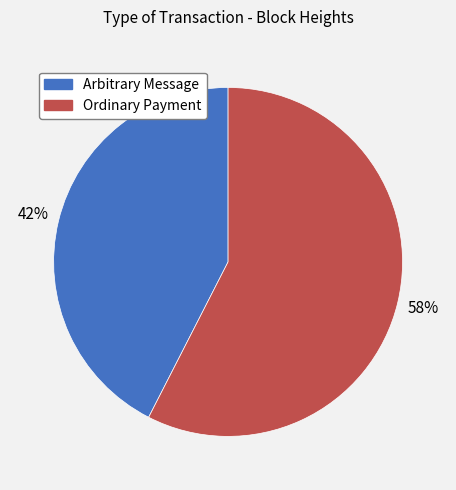

Rank the categories by value from highest to lowest.

Ordinary Payment, Arbitrary Message